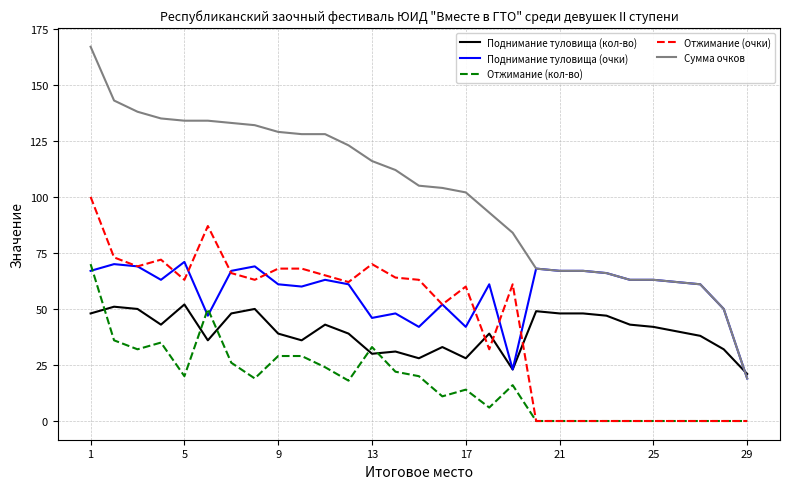

Which series has the largest total across all categories?

Сумма очков